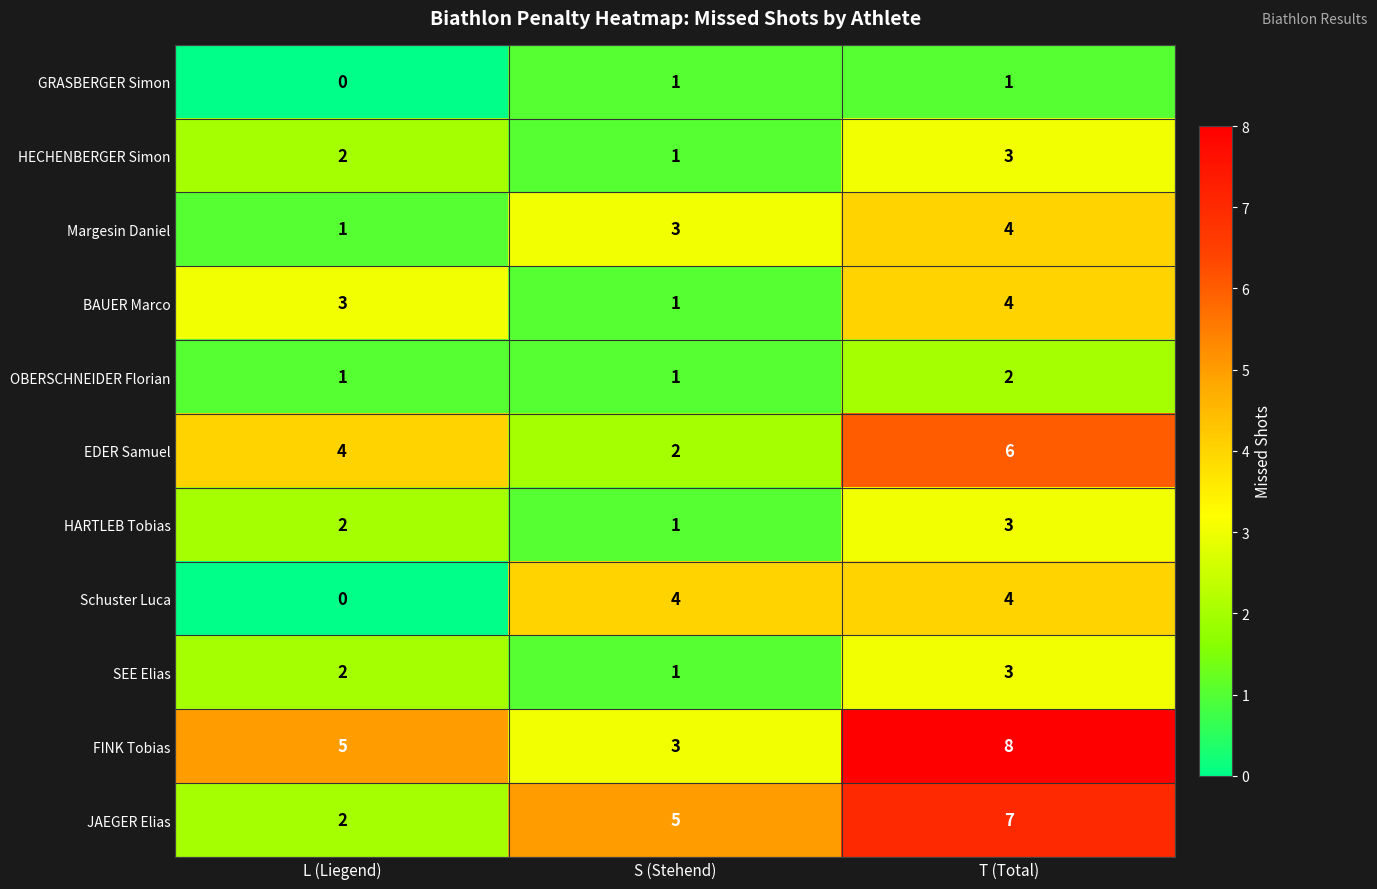

Between L (Liegend) and T (Total), which series saw the biggest shift?

JAEGER Elias